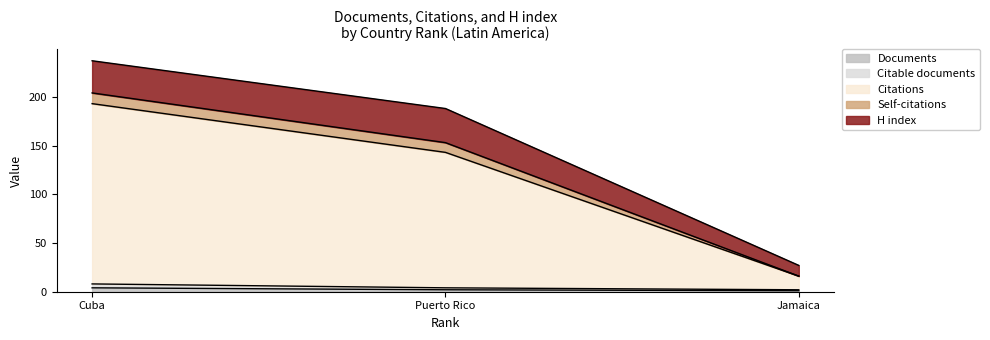

Does the chart have visible grid lines?

No